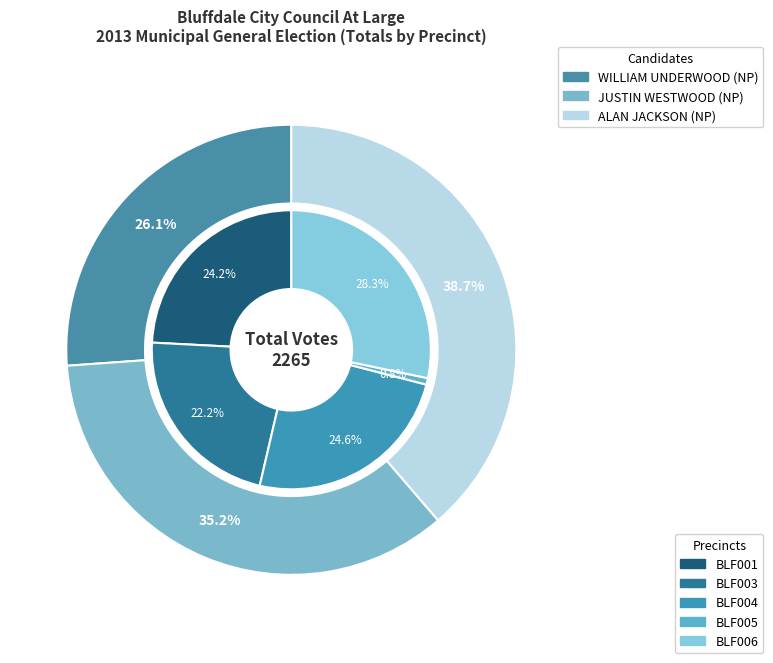

How many segments does this pie chart have?

5